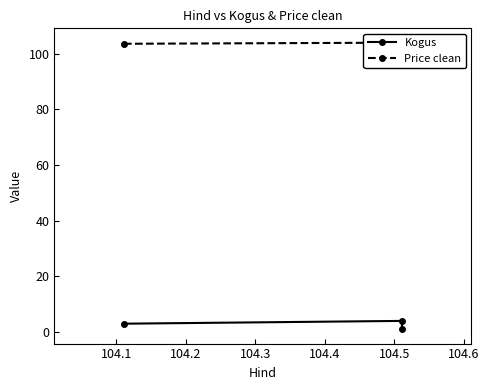

How many lines are shown in the chart?

2